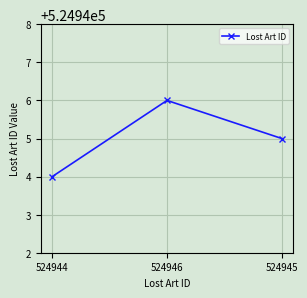

At which label does the data first exceed 524945?

524946